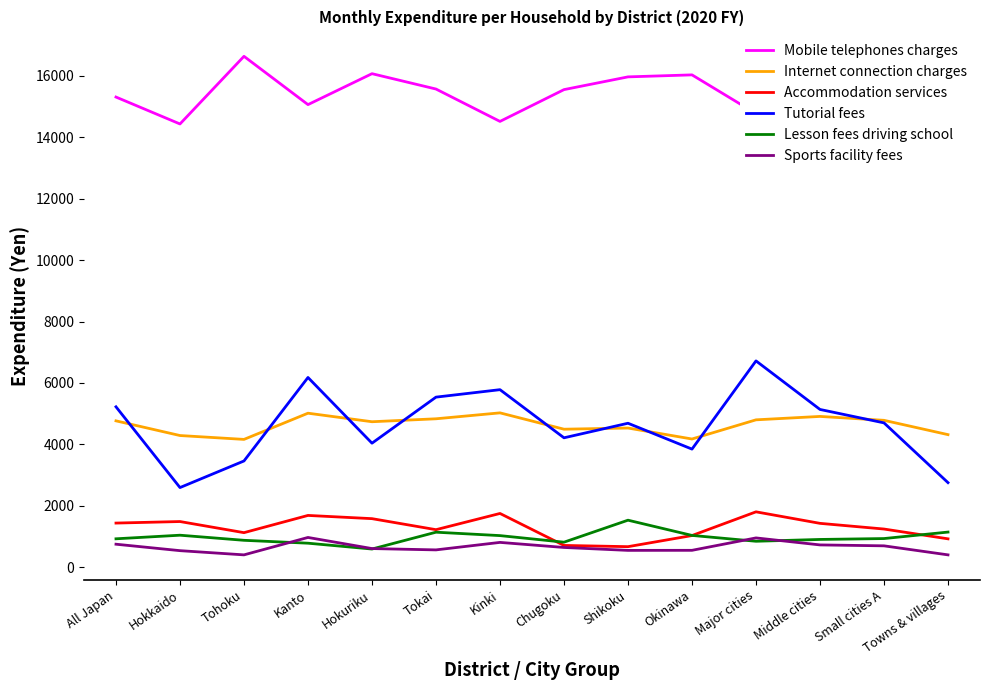

Is the value of Sports facility fees at Okinawa greater than the value of Internet connection charges at Kinki?

No